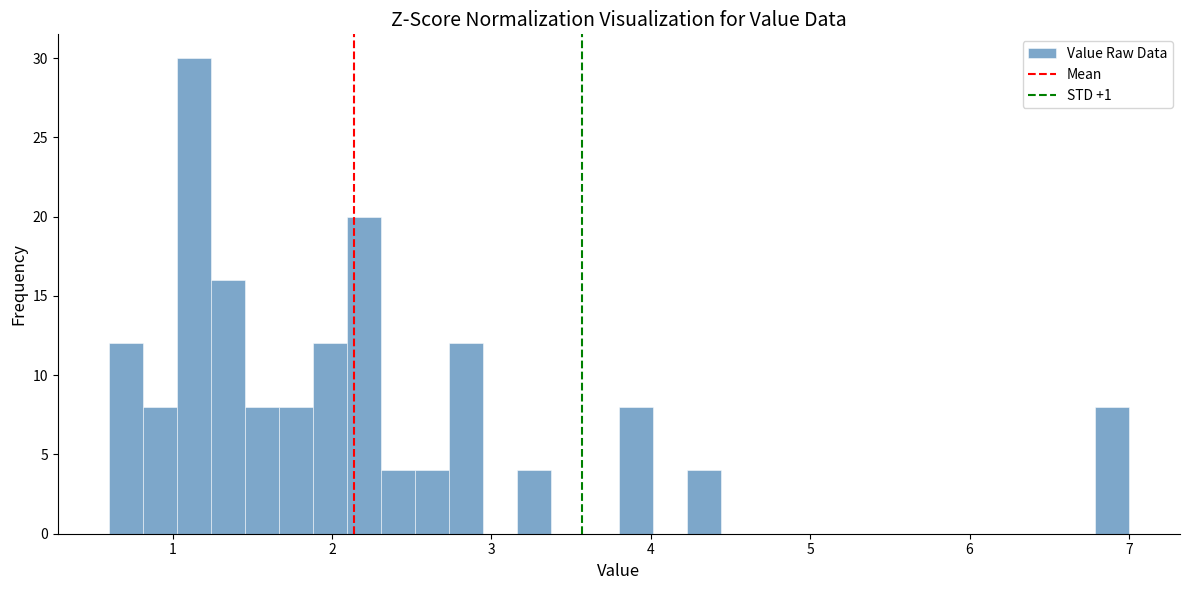

Read against the x-axis, roughly where is the centre of the tallest bar?

1.1